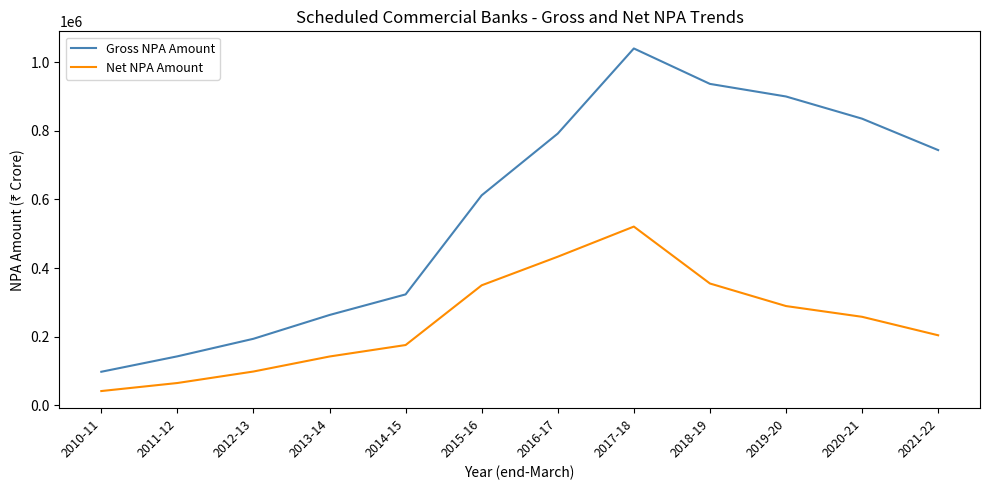

Where is the first local maximum for Gross NPA Amount?

2017-18